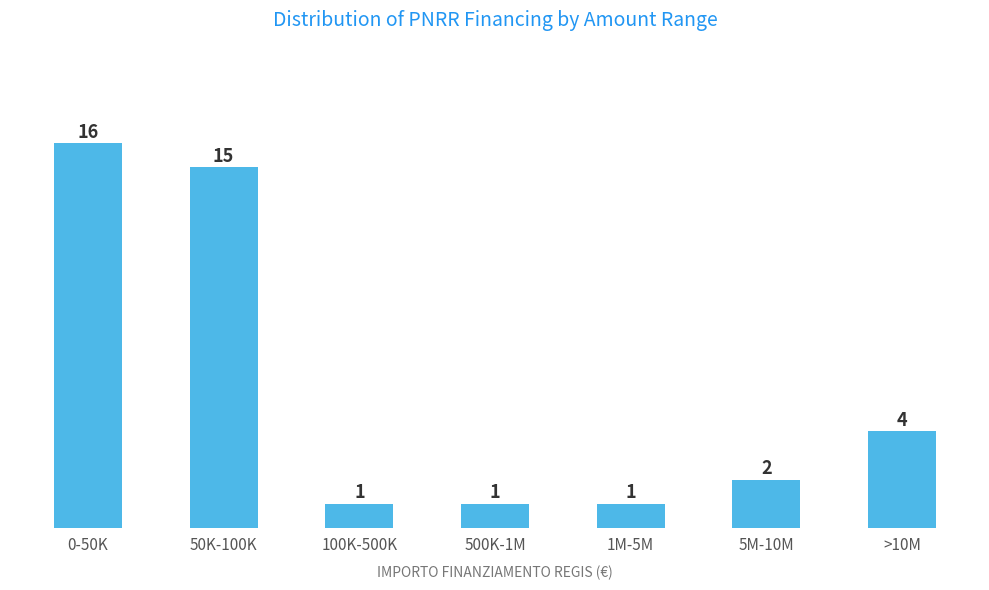

Reading left to right, list all the values displayed in this chart.

0-50K=16	50K-100K=15	100K-500K=1	500K-1M=1	1M-5M=1	5M-10M=2	>10M=4